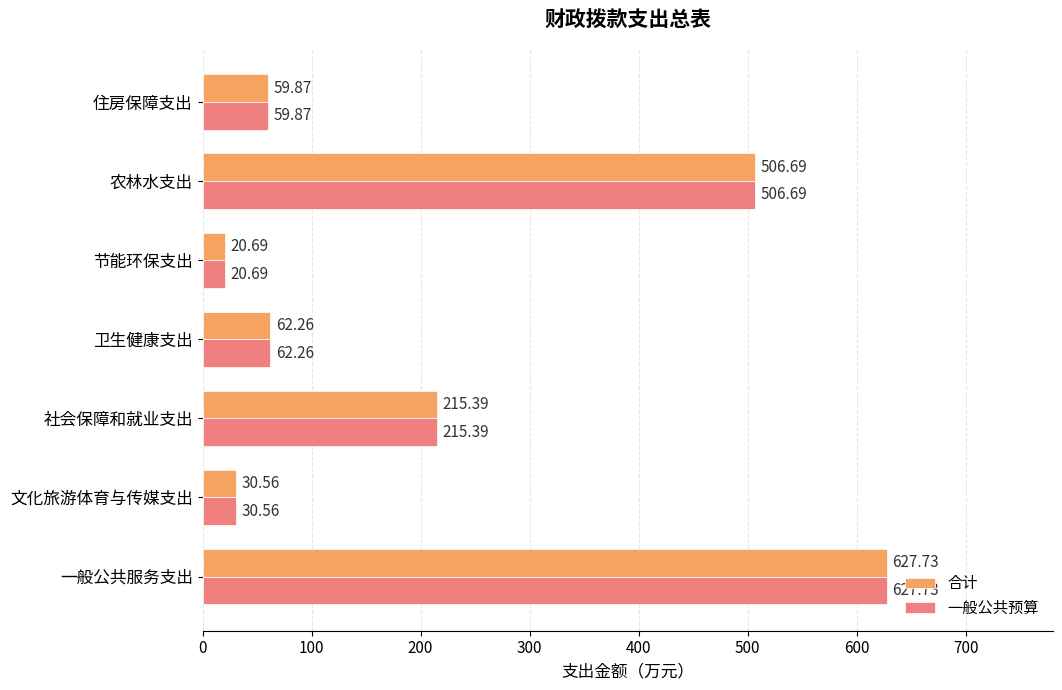

Where is 一般公共预算 nearest to the value 324?

社会保障和就业支出